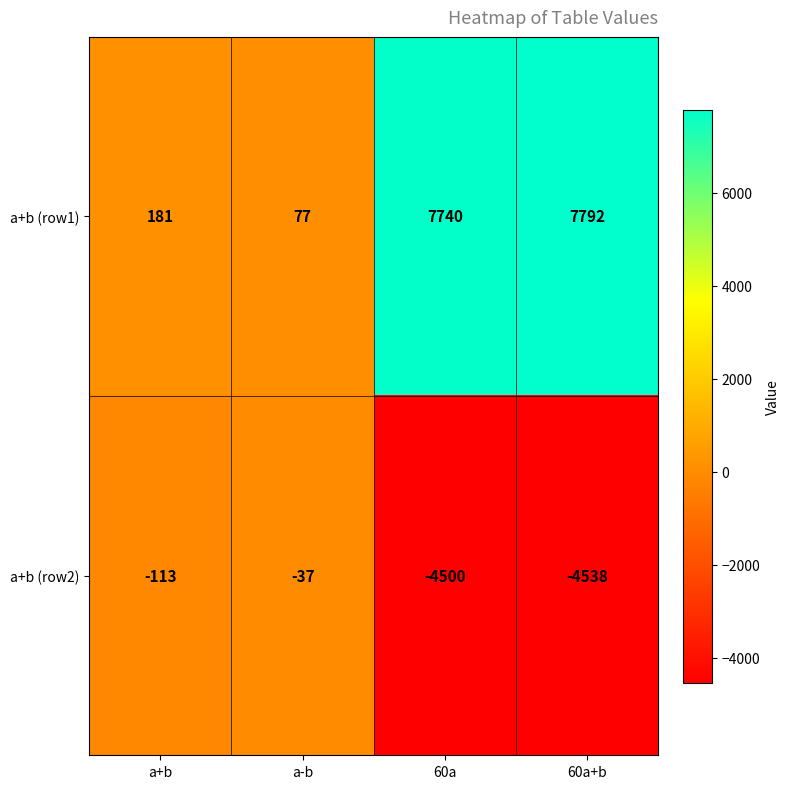

Read the a+b (row1) value at 60a, to the nearest 50.

7750